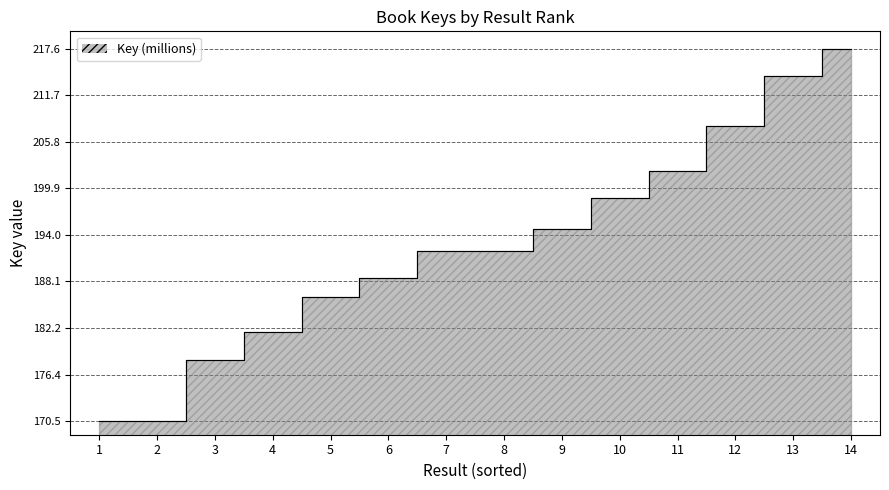

What is the value of the 8th point from the left?

192.0